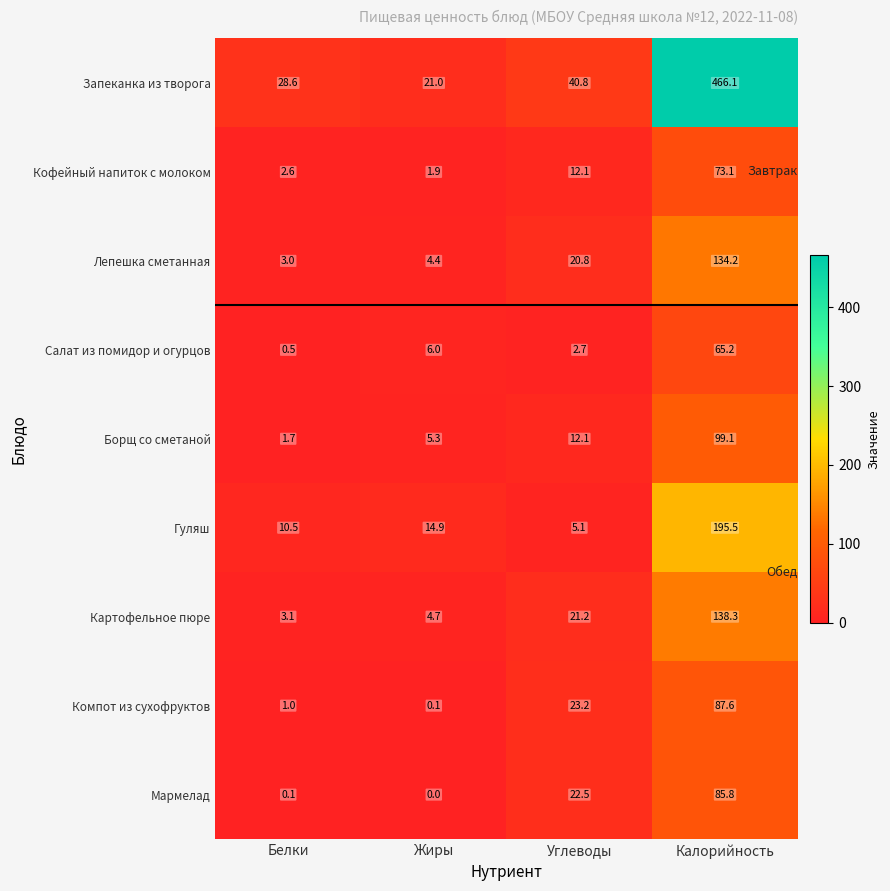

How many distinct data groups are displayed?

9